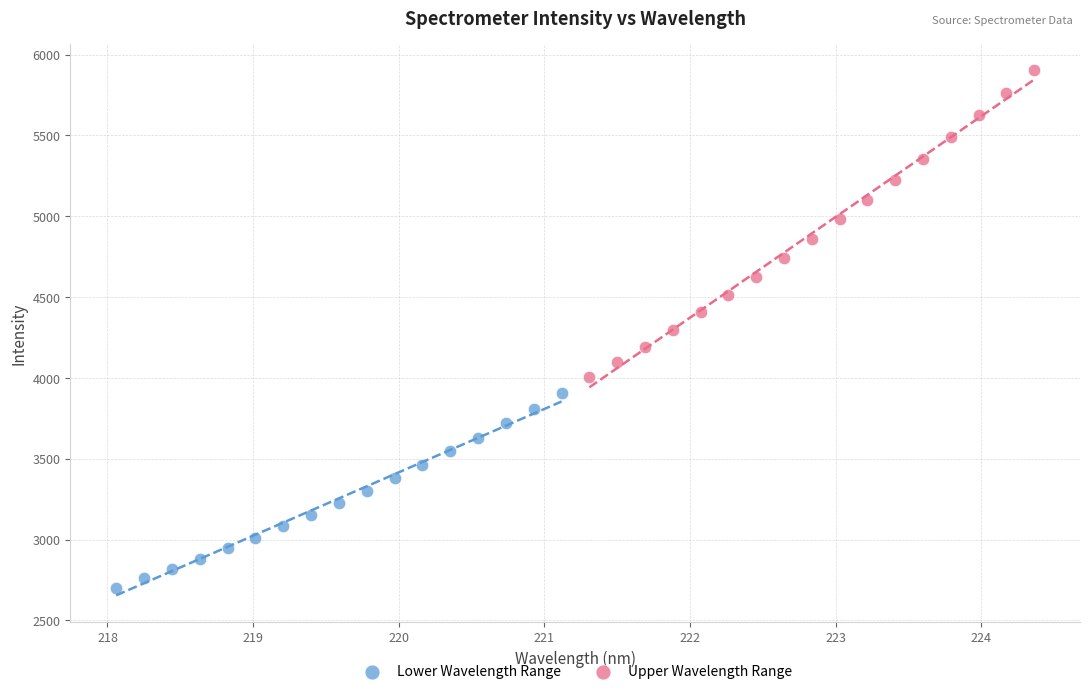

Which series contains the lowest Y value?

Lower Wavelength Range